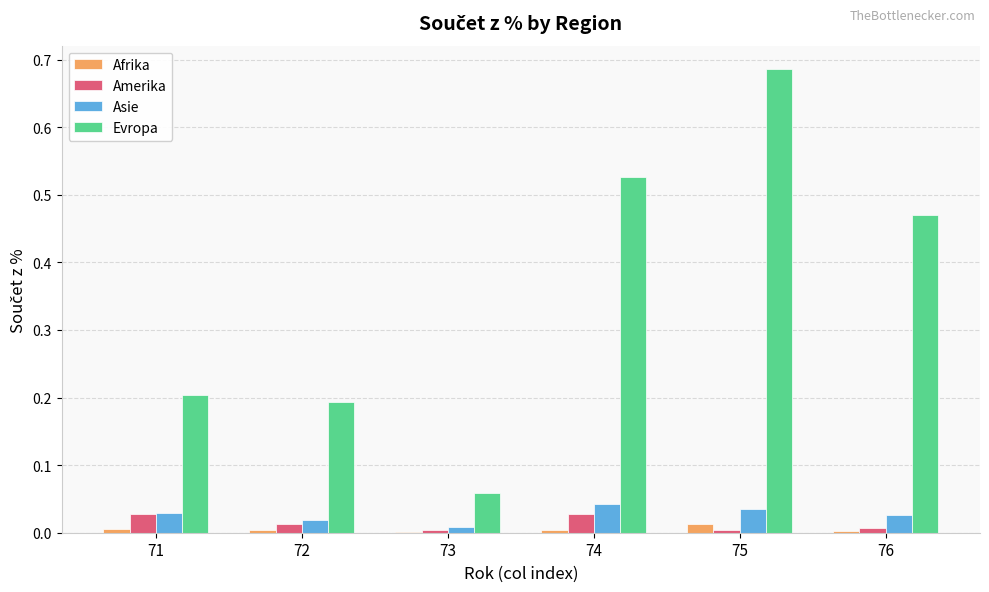

At which label does Evropa reach its peak?

75